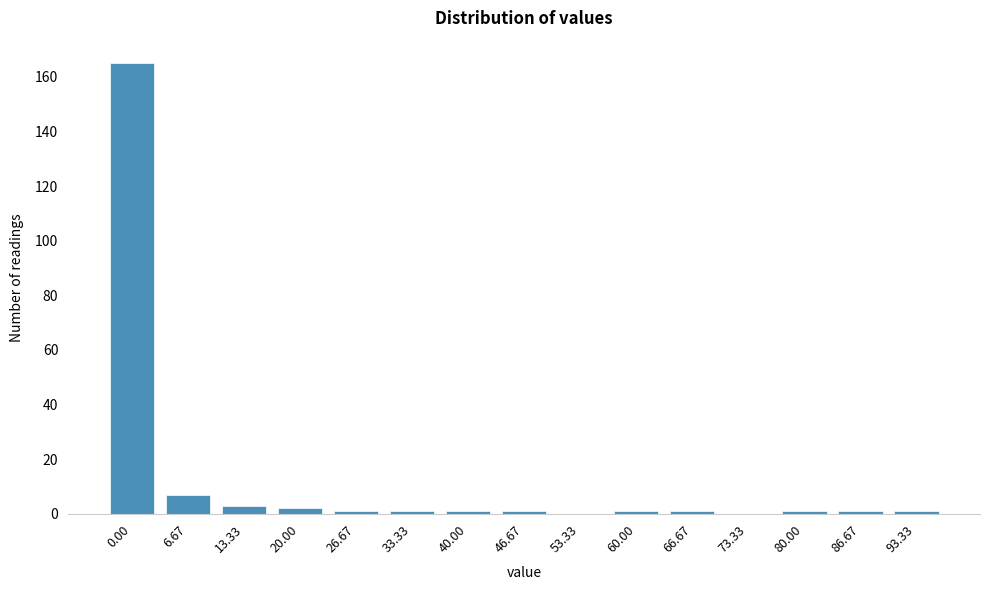

Reading left to right, what are all the values shown in this chart?

0.00=165	6.67=7	13.33=3	20.00=2	26.67=1	33.33=1	40.00=1	46.67=1	53.33=0	60.00=1	66.67=1	73.33=0	80.00=1	86.67=1	93.33=1